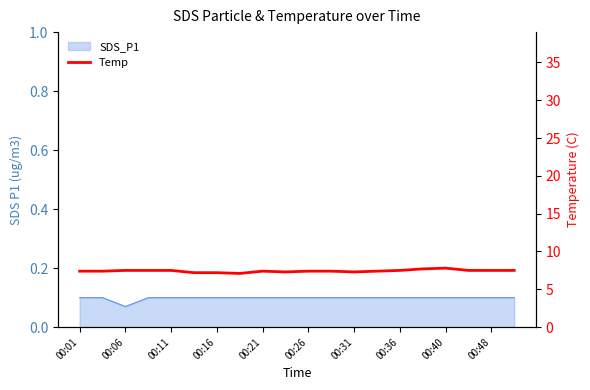

How many lines are shown in the chart?

1